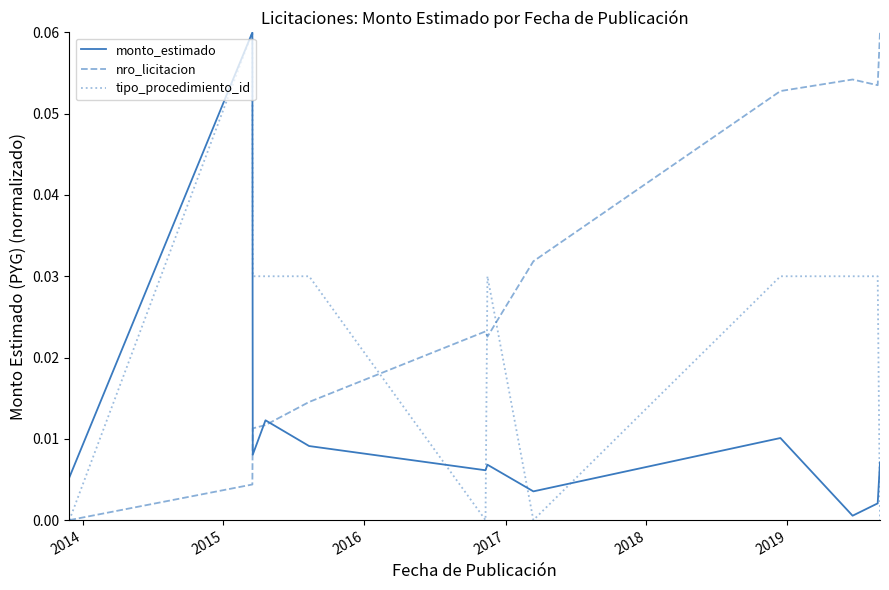

Count the number of categories in the chart.

12